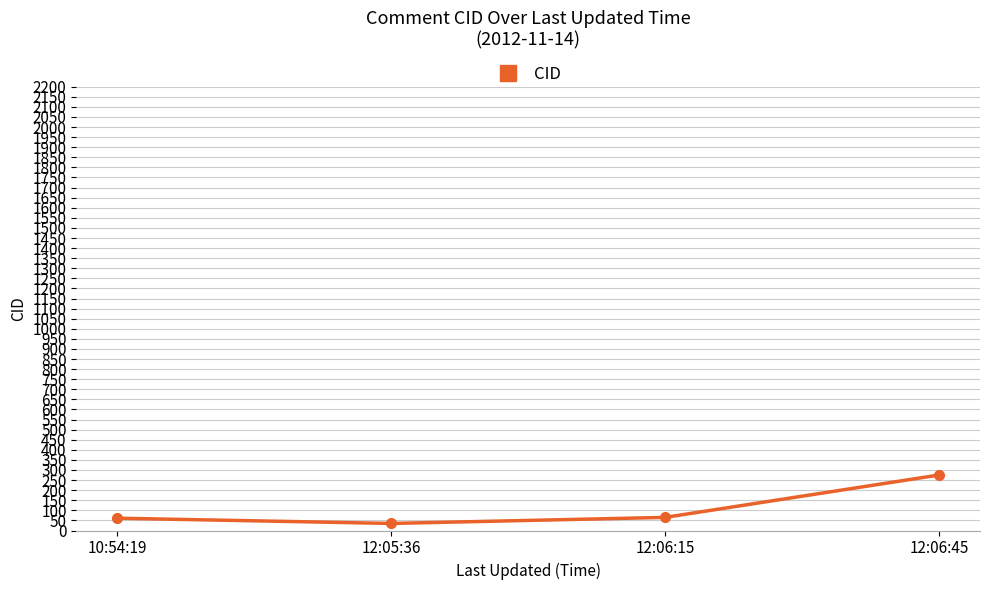

Is it true that the value at 12:06:15 is 65?

True